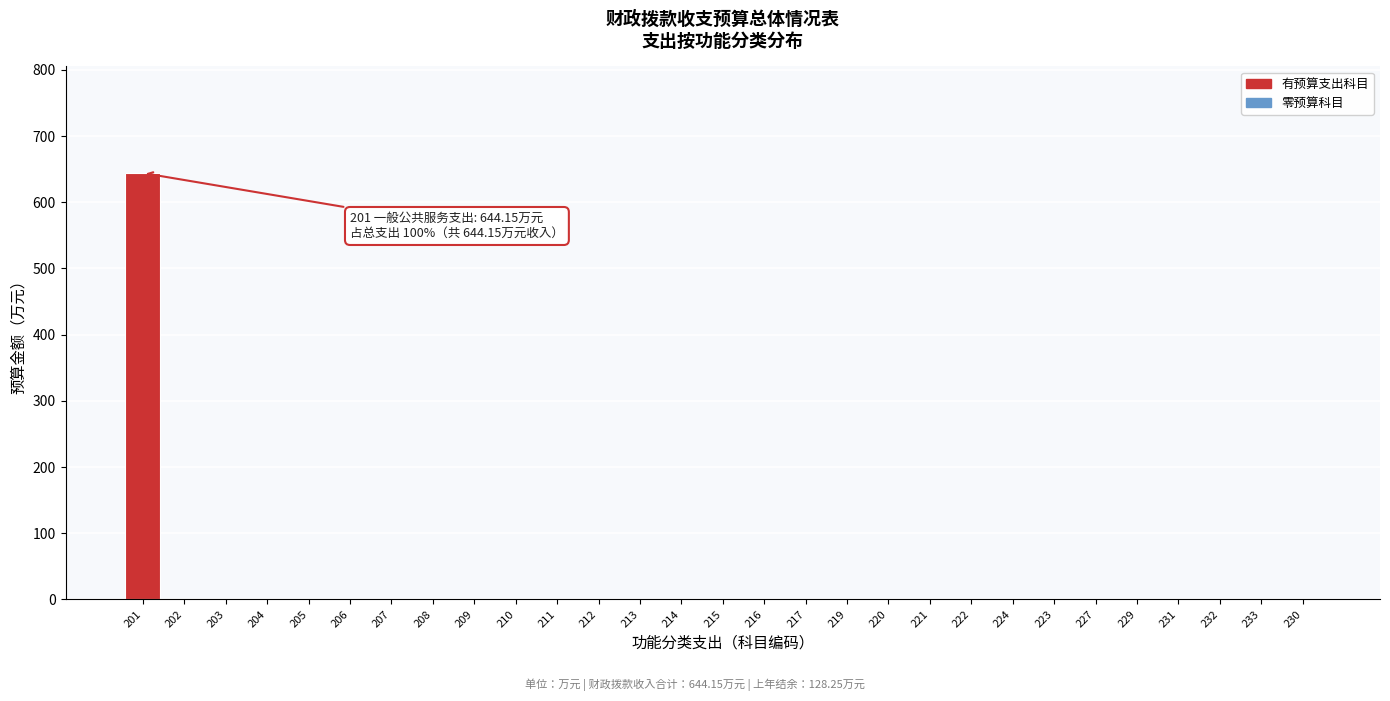

Reading left to right, list all the values displayed in this chart.

201=644.1	202=0.0	203=0.0	204=0.0	205=0.0	206=0.0	207=0.0	208=0.0	209=0.0	210=0.0	211=0.0	212=0.0	213=0.0	214=0.0	215=0.0	216=0.0	217=0.0	219=0.0	220=0.0	221=0.0	222=0.0	224=0.0	223=0.0	227=0.0	229=0.0	231=0.0	232=0.0	233=0.0	230=0.0